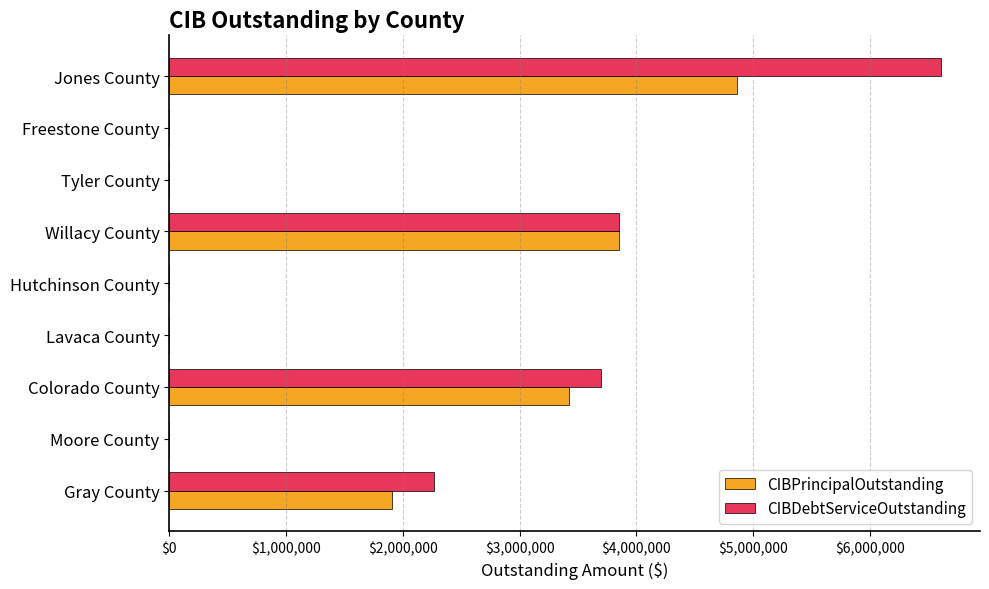

At which category is the sum across all series the highest?

Jones County